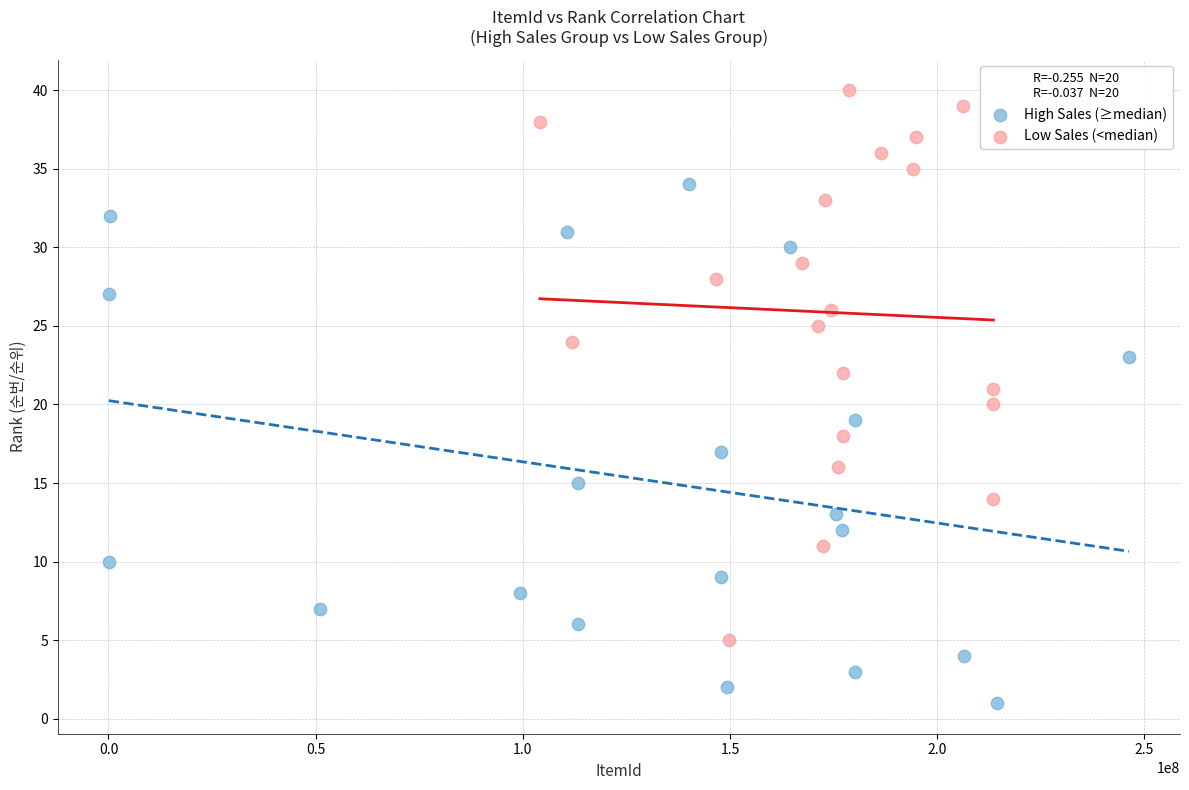

Which series reaches the maximum Y coordinate?

Low Sales (<median)